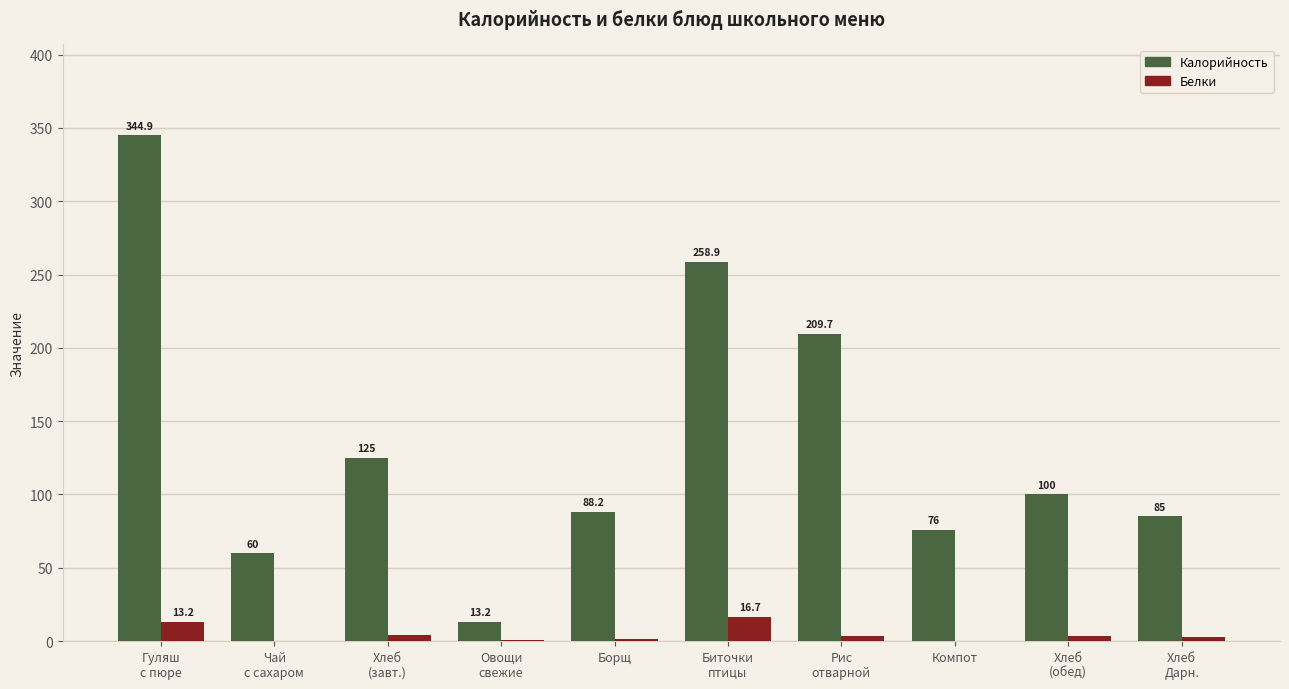

What is the sum of the Белки values at Биточки
птицы and Чай
с сахаром?

16.8